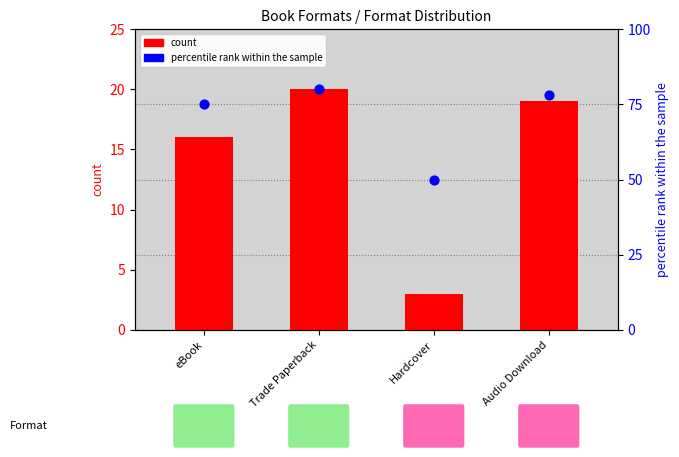

Which series reaches the maximum Y coordinate?

percentile rank within the sample